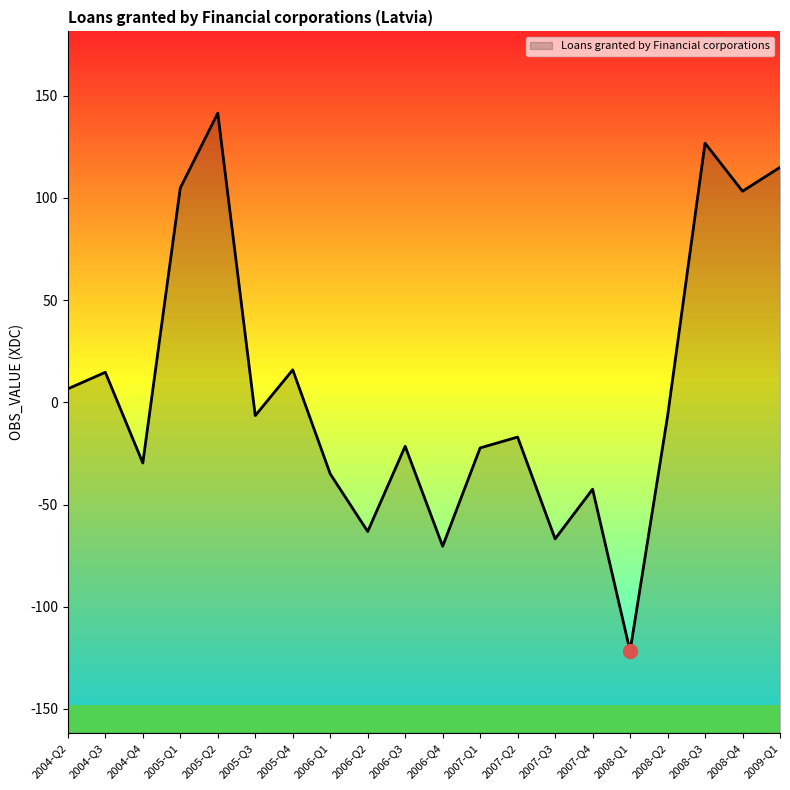

List the labels in order of value, largest first.

2005-Q2, 2008-Q3, 2009-Q1, 2005-Q1, 2008-Q4, 2005-Q4, 2004-Q3, 2004-Q2, 2005-Q3, 2008-Q2, 2007-Q2, 2006-Q3, 2007-Q1, 2004-Q4, 2006-Q1, 2007-Q4, 2006-Q2, 2007-Q3, 2006-Q4, 2008-Q1